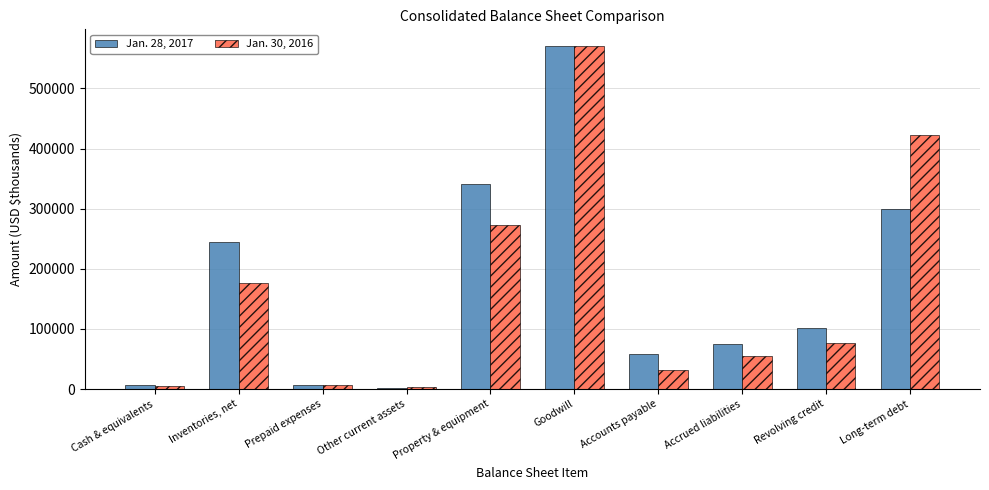

Count the number of categories in the chart.

10